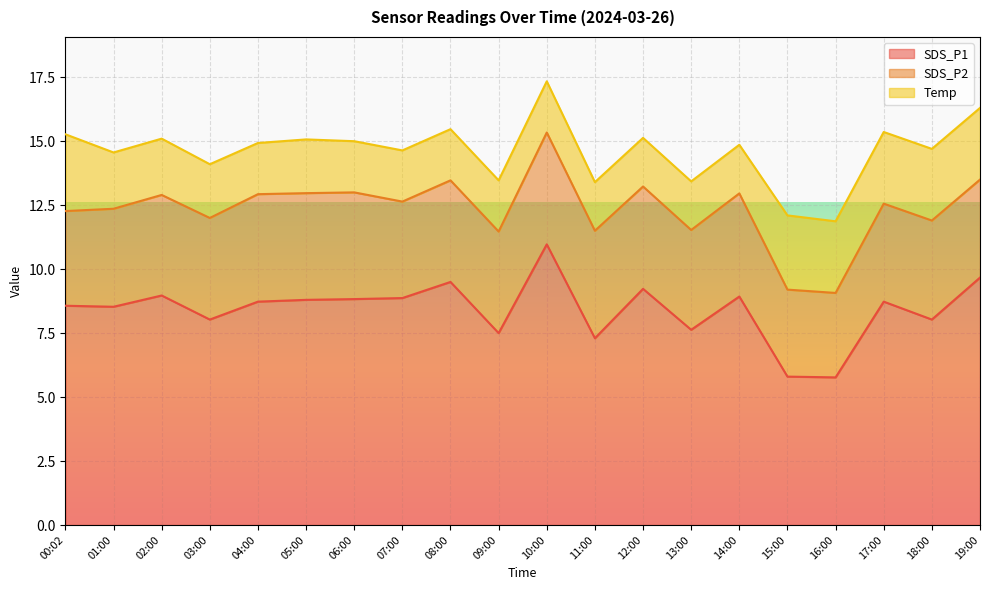

Where is SDS_P2 nearest to the value 3?

16:00